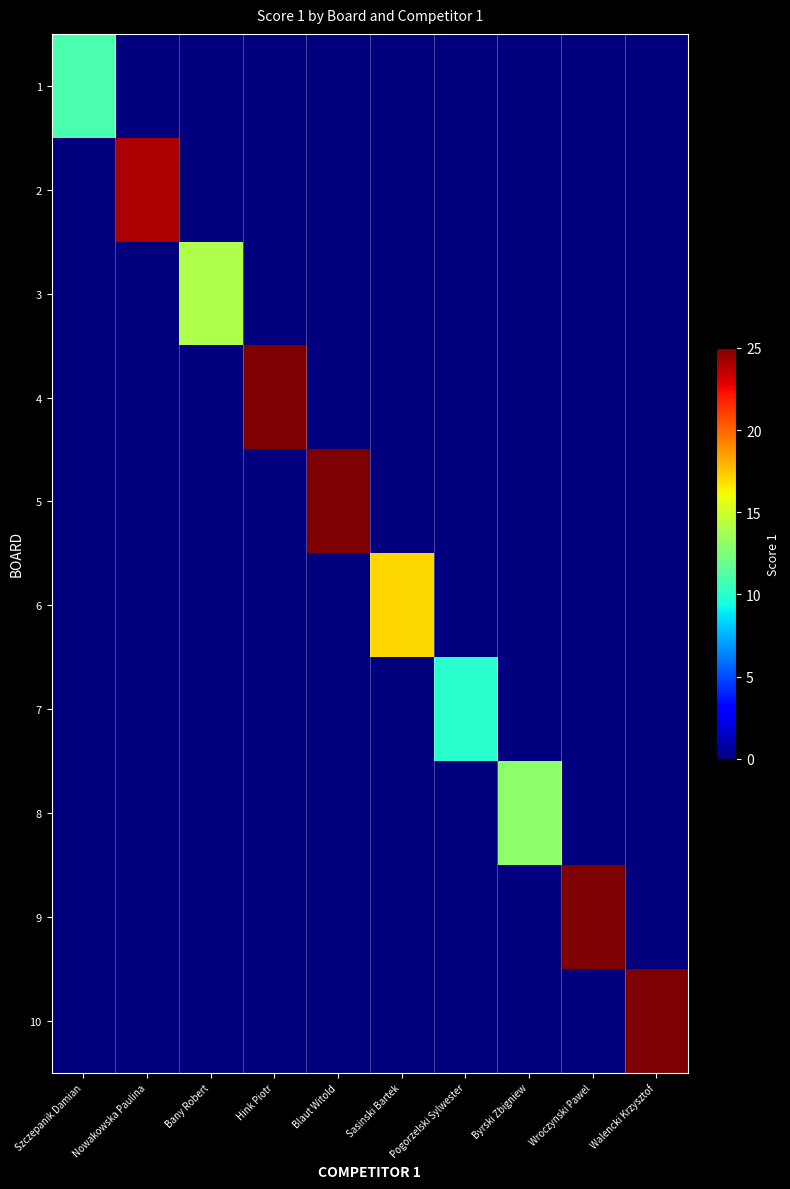

Reading left to right, what are all the values shown in this chart?

1: Szczepanik Damian=11	Nowakowska Paulina=0	Bany Robert=0	Hink Piotr=0	Blaut Witold=0	Sasinski Bartek=0	Pogorzelski Sylwester=0	Byrski Zbigniew=0	Wroczynski Pawel=0	Walencki Krzysztof=0
2: Szczepanik Damian=0	Nowakowska Paulina=24	Bany Robert=0	Hink Piotr=0	Blaut Witold=0	Sasinski Bartek=0	Pogorzelski Sylwester=0	Byrski Zbigniew=0	Wroczynski Pawel=0	Walencki Krzysztof=0
3: Szczepanik Damian=0	Nowakowska Paulina=0	Bany Robert=14	Hink Piotr=0	Blaut Witold=0	Sasinski Bartek=0	Pogorzelski Sylwester=0	Byrski Zbigniew=0	Wroczynski Pawel=0	Walencki Krzysztof=0
4: Szczepanik Damian=0	Nowakowska Paulina=0	Bany Robert=0	Hink Piotr=25	Blaut Witold=0	Sasinski Bartek=0	Pogorzelski Sylwester=0	Byrski Zbigniew=0	Wroczynski Pawel=0	Walencki Krzysztof=0
5: Szczepanik Damian=0	Nowakowska Paulina=0	Bany Robert=0	Hink Piotr=0	Blaut Witold=25	Sasinski Bartek=0	Pogorzelski Sylwester=0	Byrski Zbigniew=0	Wroczynski Pawel=0	Walencki Krzysztof=0
6: Szczepanik Damian=0	Nowakowska Paulina=0	Bany Robert=0	Hink Piotr=0	Blaut Witold=0	Sasinski Bartek=17	Pogorzelski Sylwester=0	Byrski Zbigniew=0	Wroczynski Pawel=0	Walencki Krzysztof=0
7: Szczepanik Damian=0	Nowakowska Paulina=0	Bany Robert=0	Hink Piotr=0	Blaut Witold=0	Sasinski Bartek=0	Pogorzelski Sylwester=10	Byrski Zbigniew=0	Wroczynski Pawel=0	Walencki Krzysztof=0
8: Szczepanik Damian=0	Nowakowska Paulina=0	Bany Robert=0	Hink Piotr=0	Blaut Witold=0	Sasinski Bartek=0	Pogorzelski Sylwester=0	Byrski Zbigniew=13	Wroczynski Pawel=0	Walencki Krzysztof=0
9: Szczepanik Damian=0	Nowakowska Paulina=0	Bany Robert=0	Hink Piotr=0	Blaut Witold=0	Sasinski Bartek=0	Pogorzelski Sylwester=0	Byrski Zbigniew=0	Wroczynski Pawel=25	Walencki Krzysztof=0
10: Szczepanik Damian=0	Nowakowska Paulina=0	Bany Robert=0	Hink Piotr=0	Blaut Witold=0	Sasinski Bartek=0	Pogorzelski Sylwester=0	Byrski Zbigniew=0	Wroczynski Pawel=0	Walencki Krzysztof=25